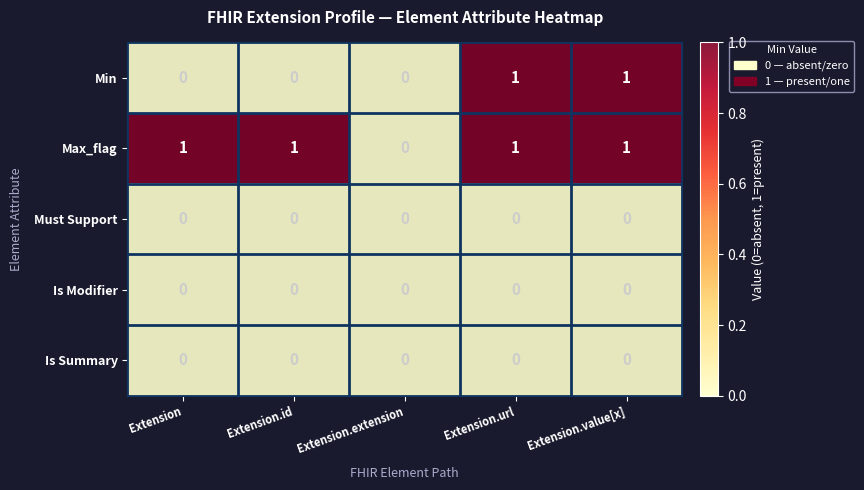

Is the value of Min at Extension.value[x] greater than the value of Must Support at Extension?

Yes